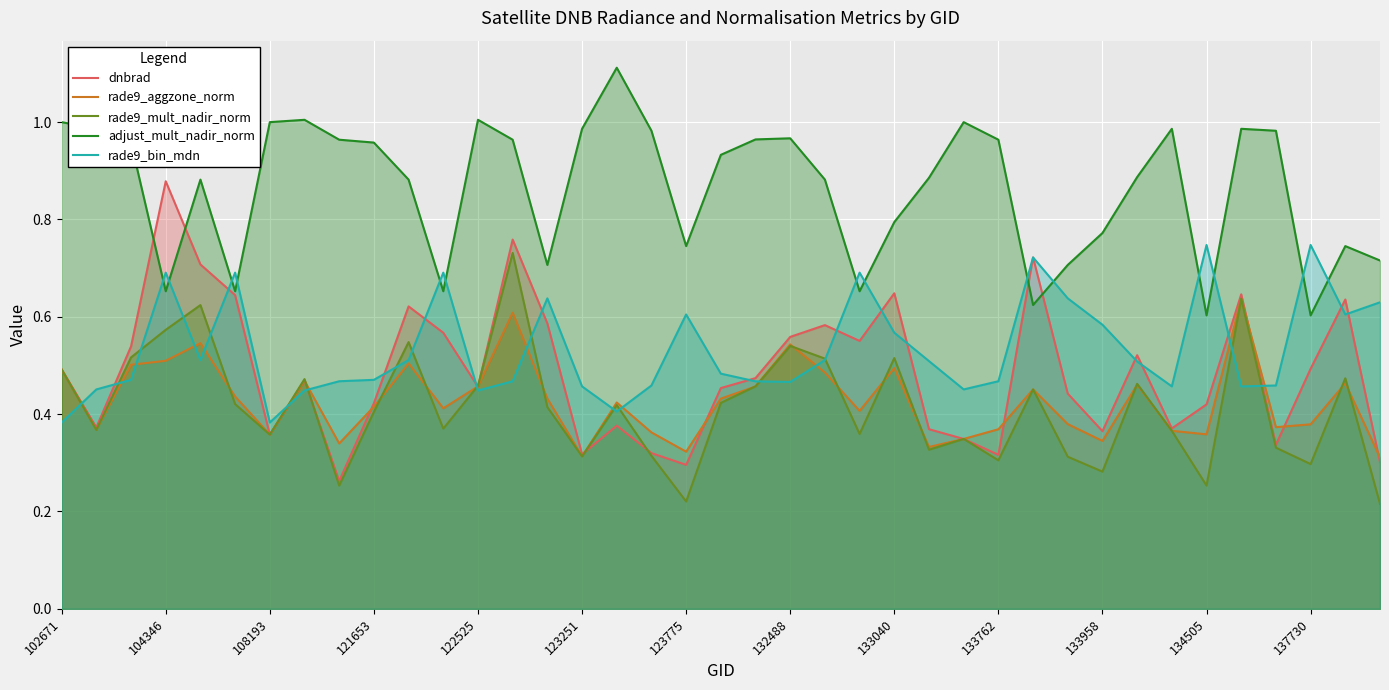

Is the value of adjust_mult_nadir_norm at 123775 greater than the value of rade9_mult_nadir_norm at 133762?

Yes